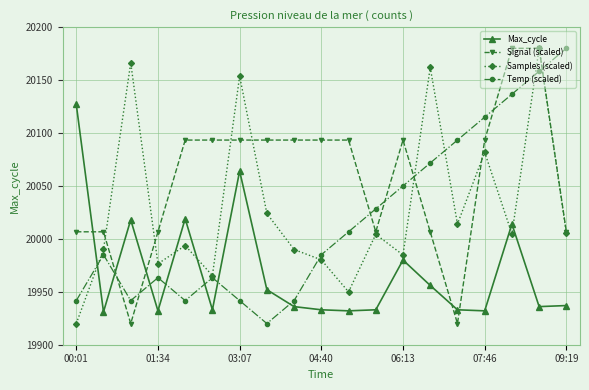

What is the value of the Temp (scaled) point at the 10th from the left?

19985.0